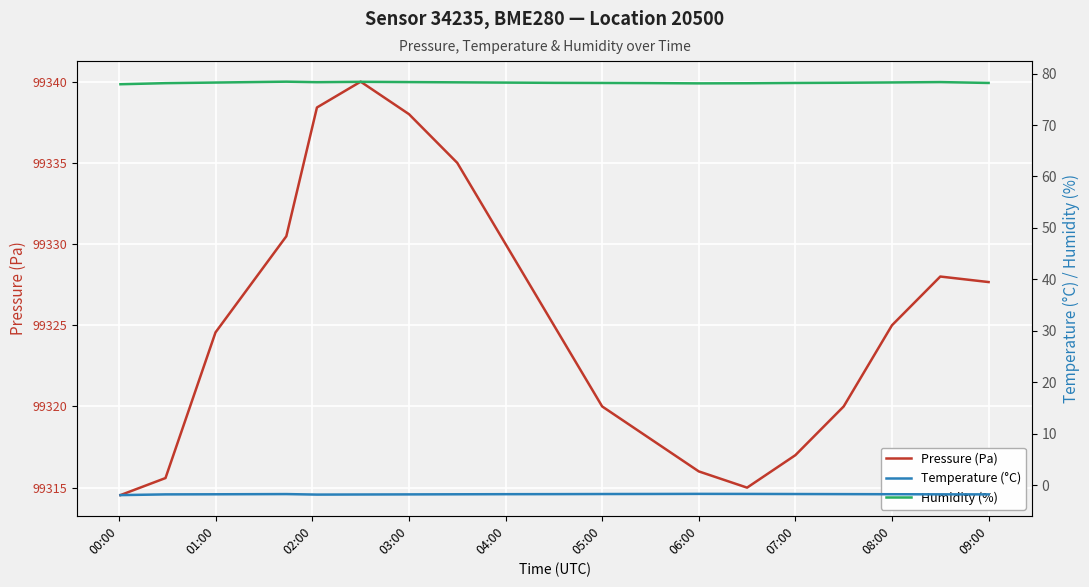

The Pressure (Pa) series shows 142552.8 at 07:00. True or false?

False